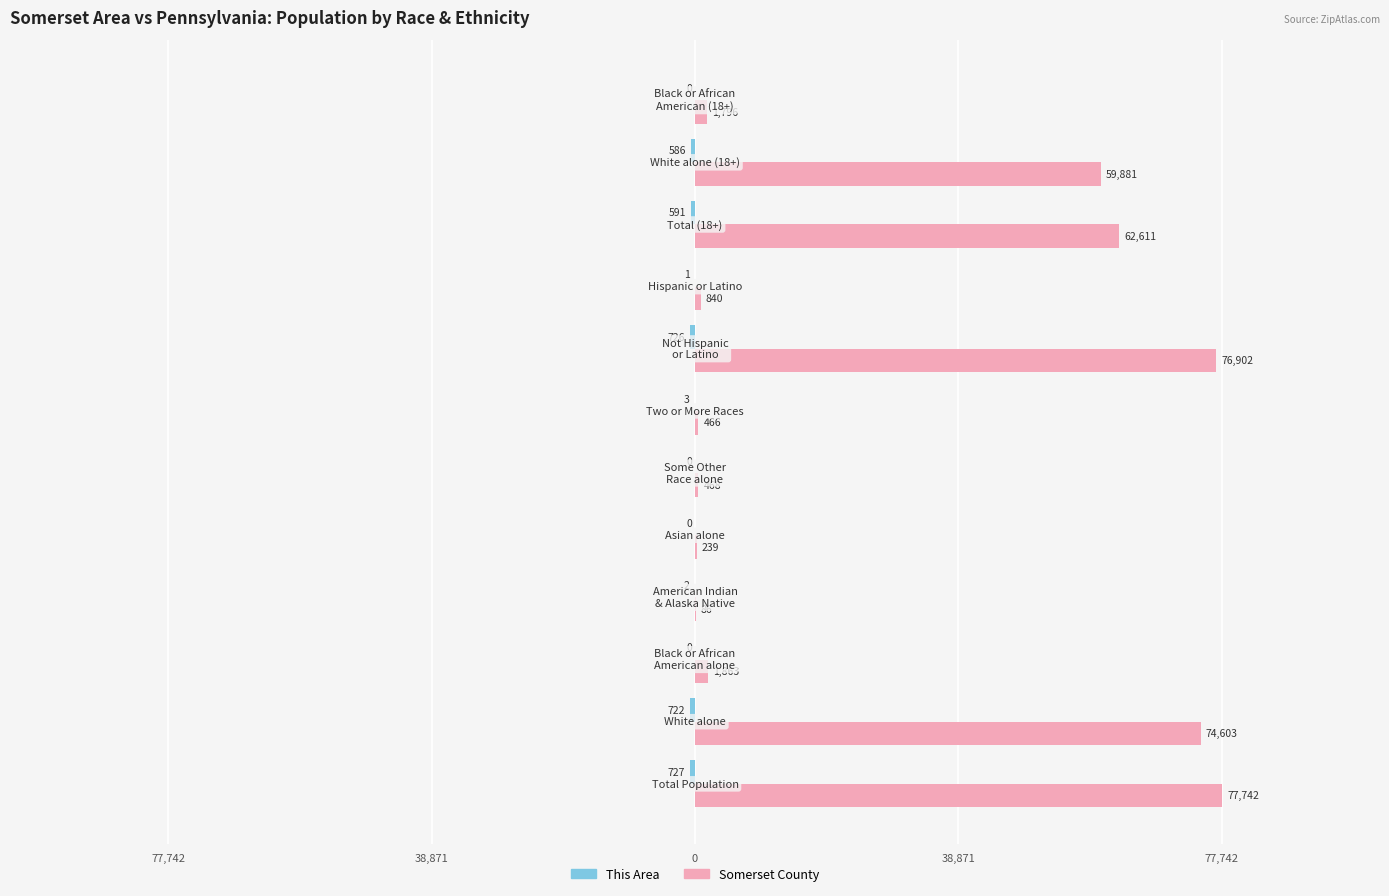

Reading left to right, transcribe all the data shown in this chart.

This Area: -727	-722	0	-2	0	0	-3	-726	-1	-591	-586	0
Somerset County: 77742	74603	1863	86	239	468	466	76902	840	62611	59881	1796